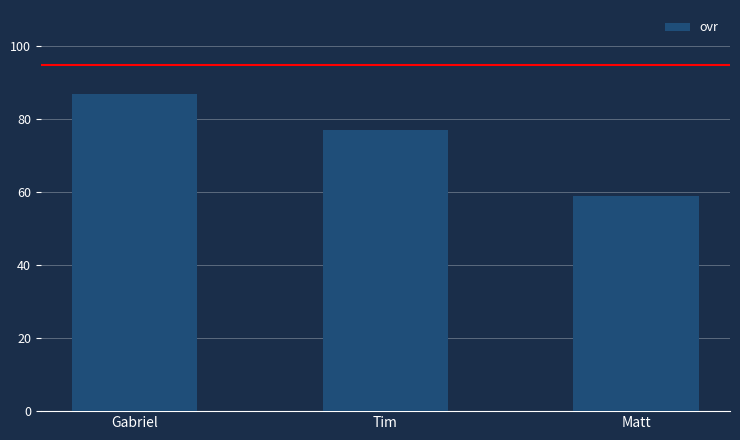

What is the approximate value at Matt, to the nearest 5?

60